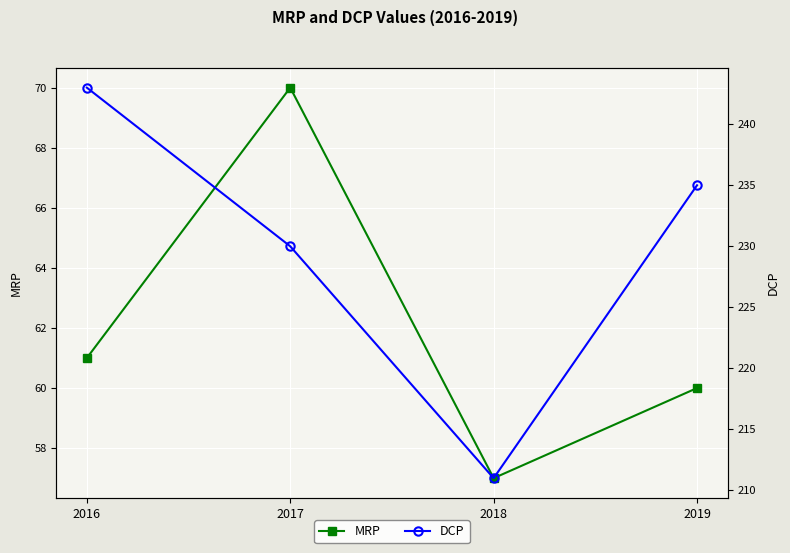

At which category does DCP reach its first local valley?

2018